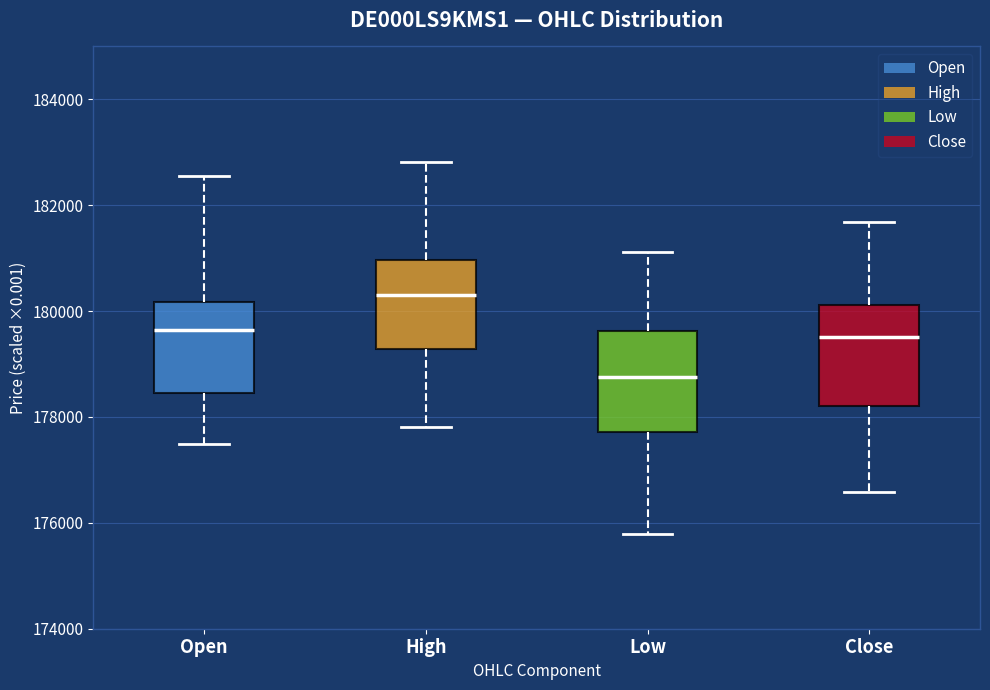

Reading left to right, read every box against the y-axis: the position of its median line, the range the box covers, and the ends of its whiskers. The values are not printed on the chart, so give them approximately, as read against the axis.

Open: median 179600, box 178400 to 180200, whiskers 177400 to 182600
High: median 180400, box 179200 to 181000, whiskers 177800 to 182800
Low: median 178800, box 177800 to 179600, whiskers 175800 to 181200
Close: median 179600, box 178200 to 180200, whiskers 176600 to 181600